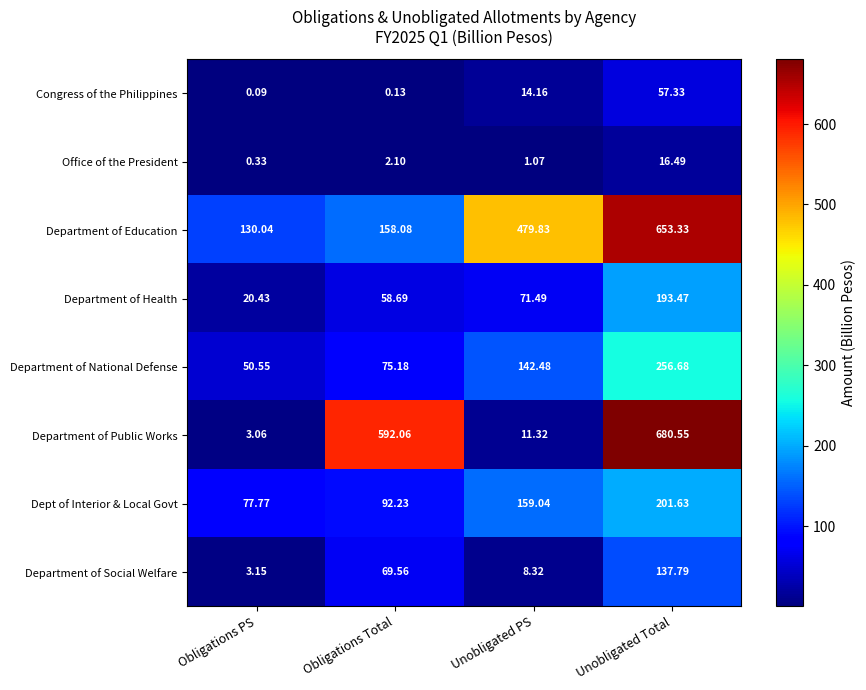

Which category has the highest value in the Congress of the Philippines series?

Unobligated Total